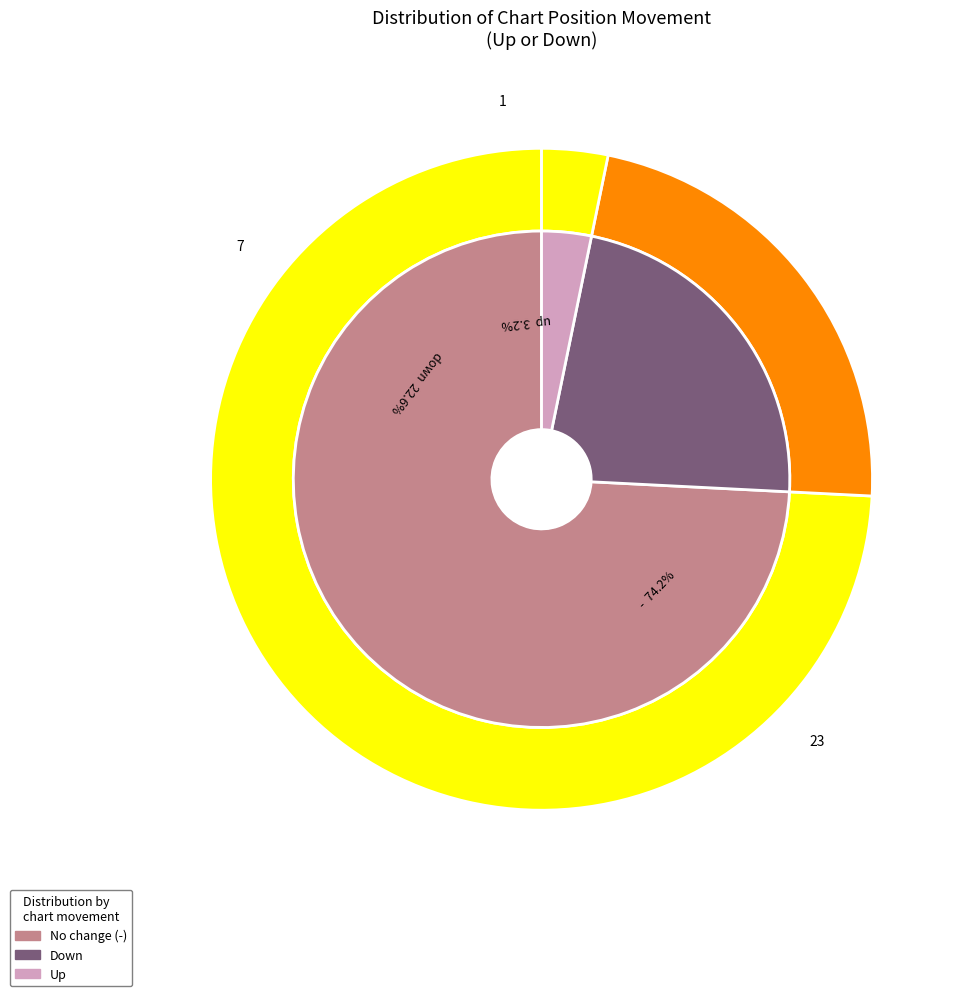

The - slice represents 89% of the pie. True or false?

False